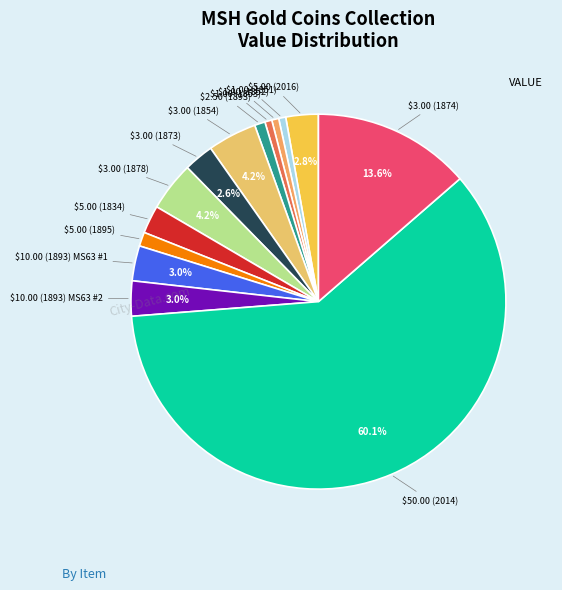

How many segments does this pie chart have?

14